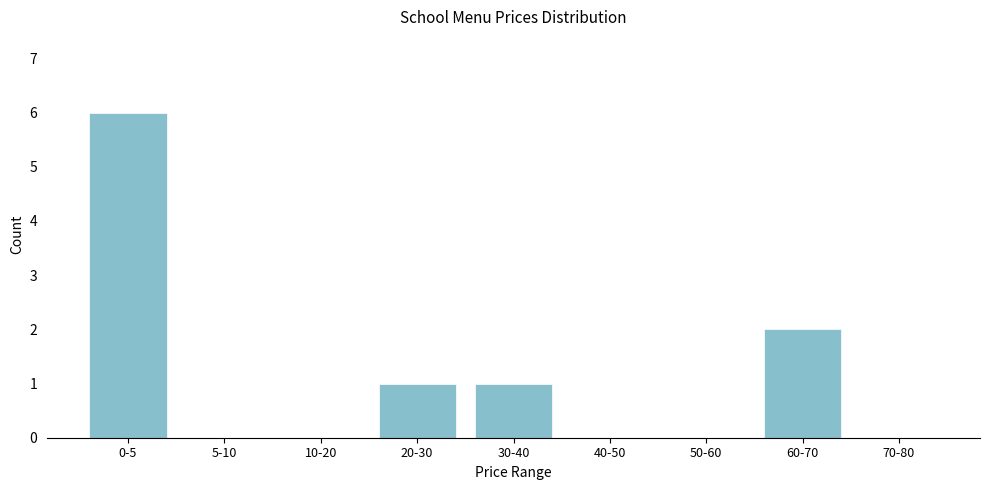

Reading left to right, what are all the values shown in this chart?

0-5=6	5-10=0	10-20=0	20-30=1	30-40=1	40-50=0	50-60=0	60-70=2	70-80=0